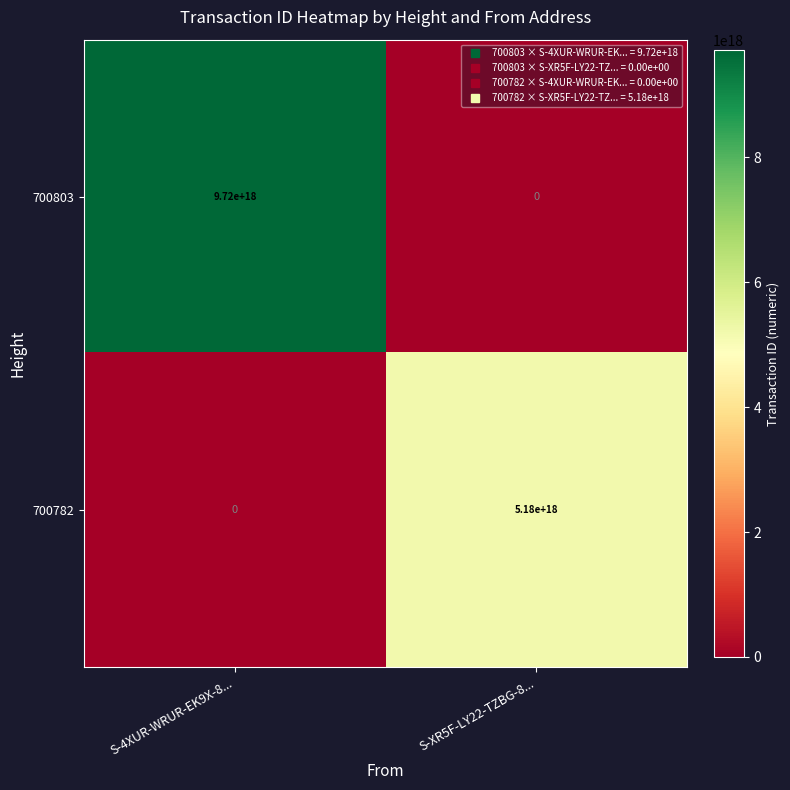

The value of 700782 at S-4XUR-WRUR-EK9X-8... is -3298512394500668416. True or false?

False